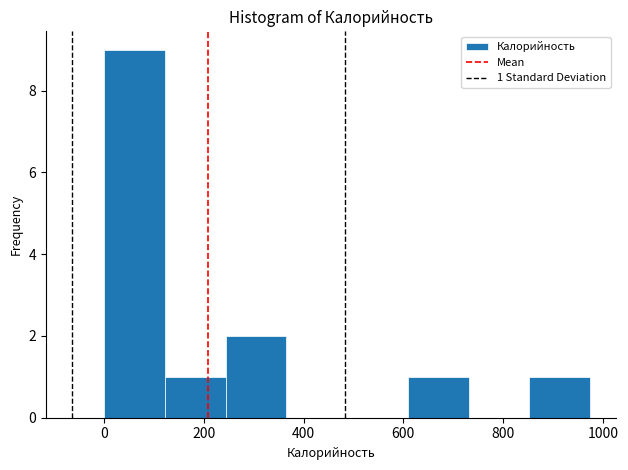

Over which range of the x-axis is the bar tallest?

0 to 120